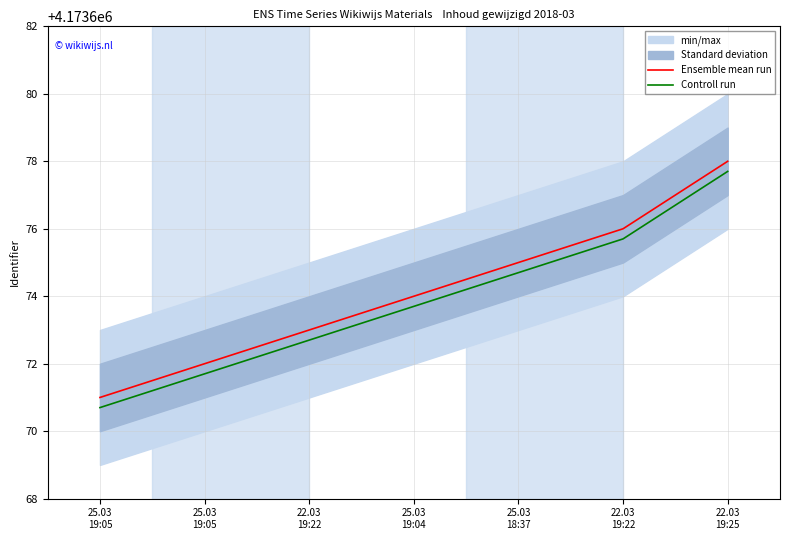

Is the value of Ensemble mean run at 22.03
19:22 greater than the value of Controll run at 25.03
19:05?

Yes